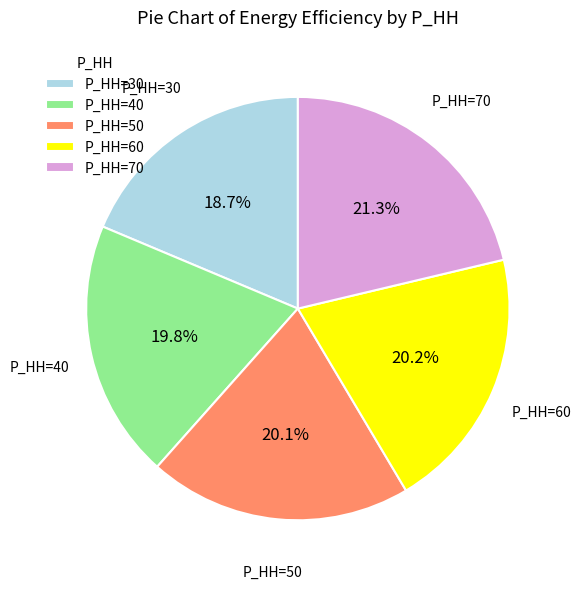

Between P_HH=40 and P_HH=70, which is larger?

P_HH=70